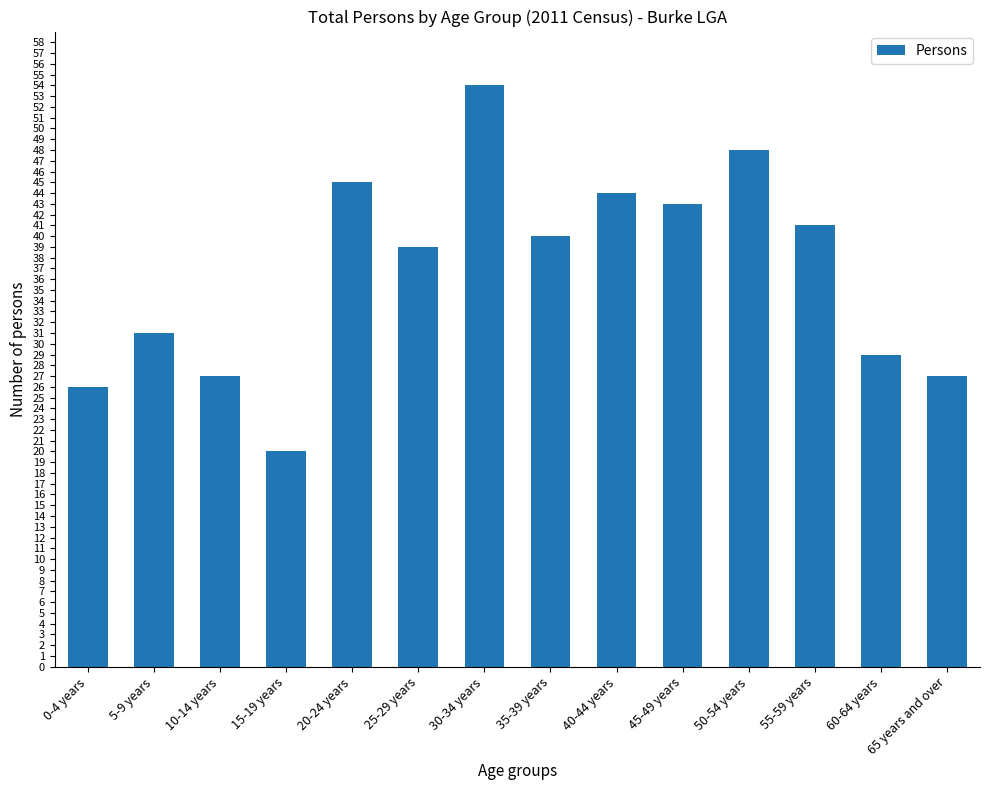

How many values are below 40?

7